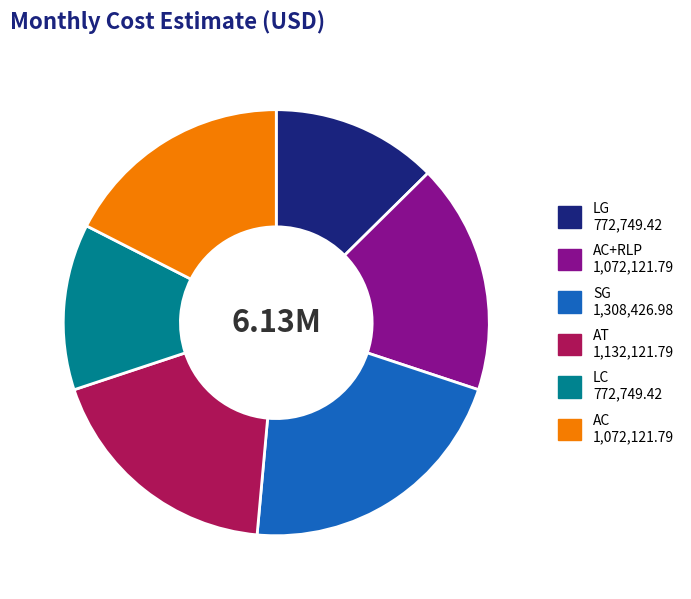

Is LG 772,749.42 the majority of the pie?

No